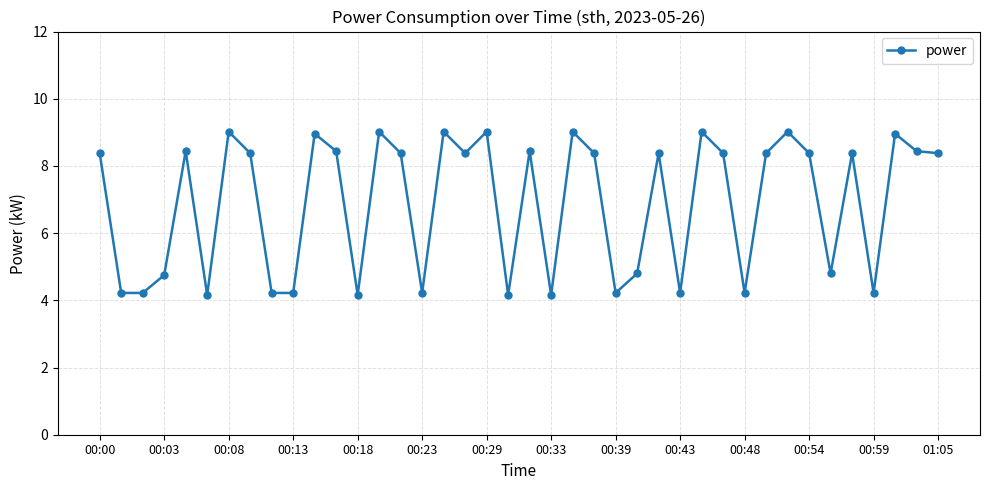

True or false: there are more than 0 points higher than both neighbors.

True